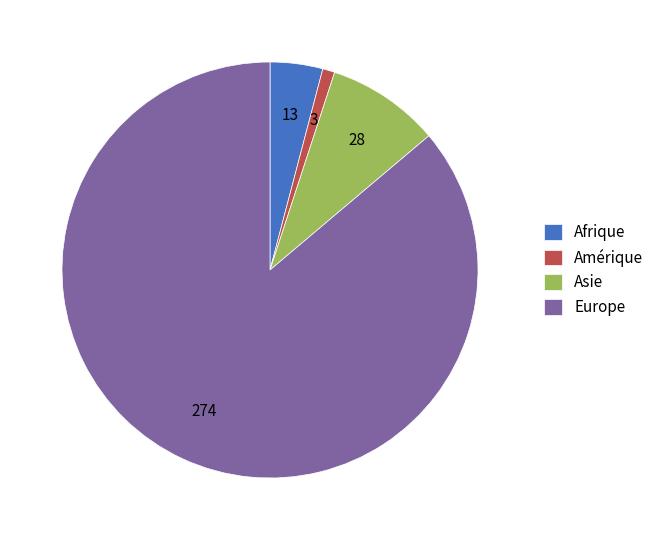

Is it true that Asie is 1% of the pie?

False